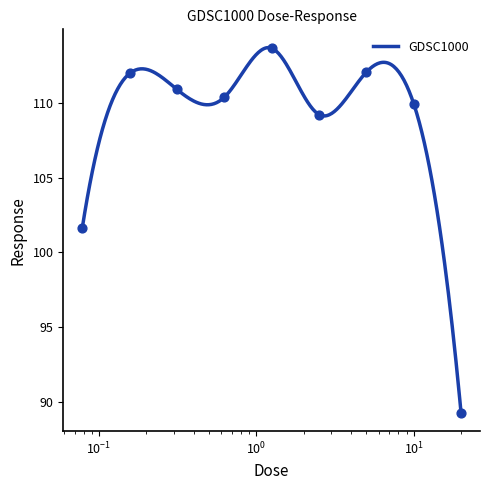

What is the change in value from 0.15625 to 0.625?

-1.6